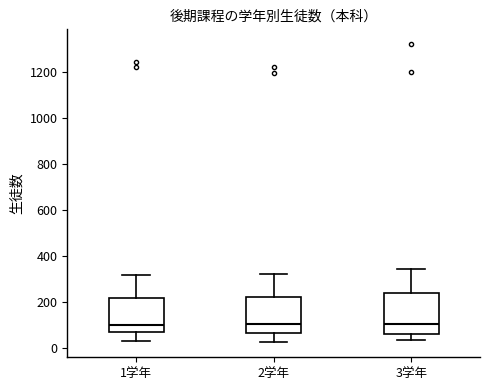

Reading left to right, read every box against the y-axis: the position of its median line, the range the box covers, and the ends of its whiskers. The values are not printed on the chart, so give them approximately, as read against the axis.

1学年: median 100, box 60 to 220, whiskers 40 to 320
2学年: median 100, box 60 to 220, whiskers 20 to 320
3学年: median 100, box 60 to 240, whiskers 40 to 340